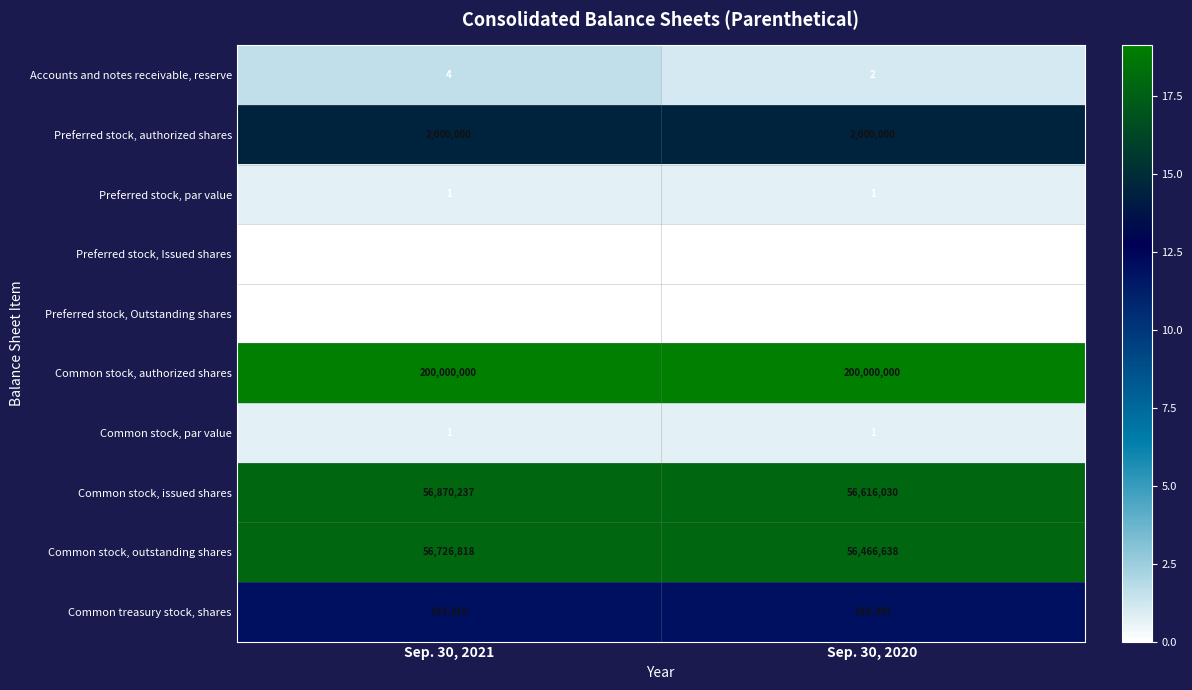

Reading left to right, transcribe all the data shown in this chart.

Accounts and notes receivable, reserve: Sep. 30, 2021=4	Sep. 30, 2020=2
Preferred stock, authorized shares: Sep. 30, 2021=2000000	Sep. 30, 2020=2000000
Preferred stock, par value: Sep. 30, 2021=1	Sep. 30, 2020=1
Preferred stock, Issued shares: Sep. 30, 2021=0	Sep. 30, 2020=0
Preferred stock, Outstanding shares: Sep. 30, 2021=0	Sep. 30, 2020=0
Common stock, authorized shares: Sep. 30, 2021=200000000	Sep. 30, 2020=200000000
Common stock, par value: Sep. 30, 2021=1	Sep. 30, 2020=1
Common stock, issued shares: Sep. 30, 2021=56870237	Sep. 30, 2020=56616030
Common stock, outstanding shares: Sep. 30, 2021=56726818	Sep. 30, 2020=56466638
Common treasury stock, shares: Sep. 30, 2021=143419	Sep. 30, 2020=149392